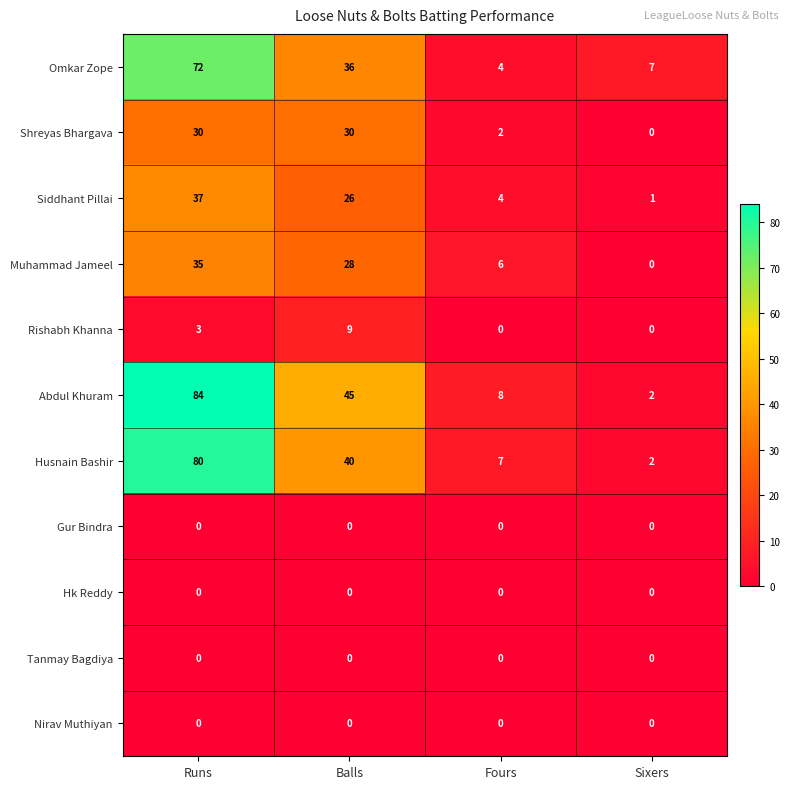

Where does the Siddhant Pillai series first go above 26?

Runs